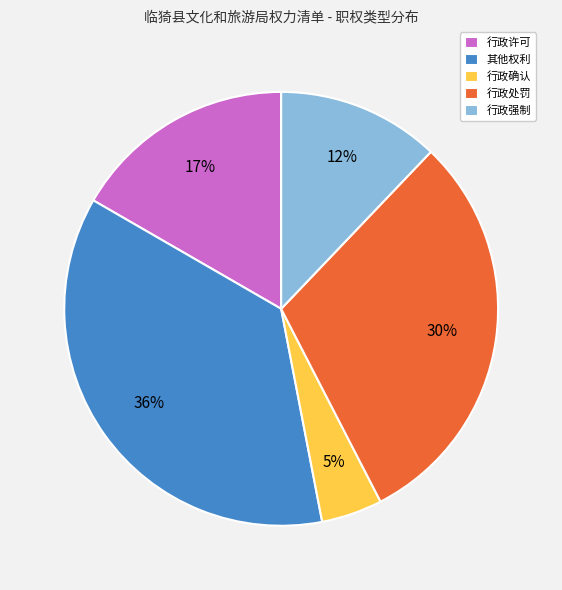

Does any single category account for the majority?

No